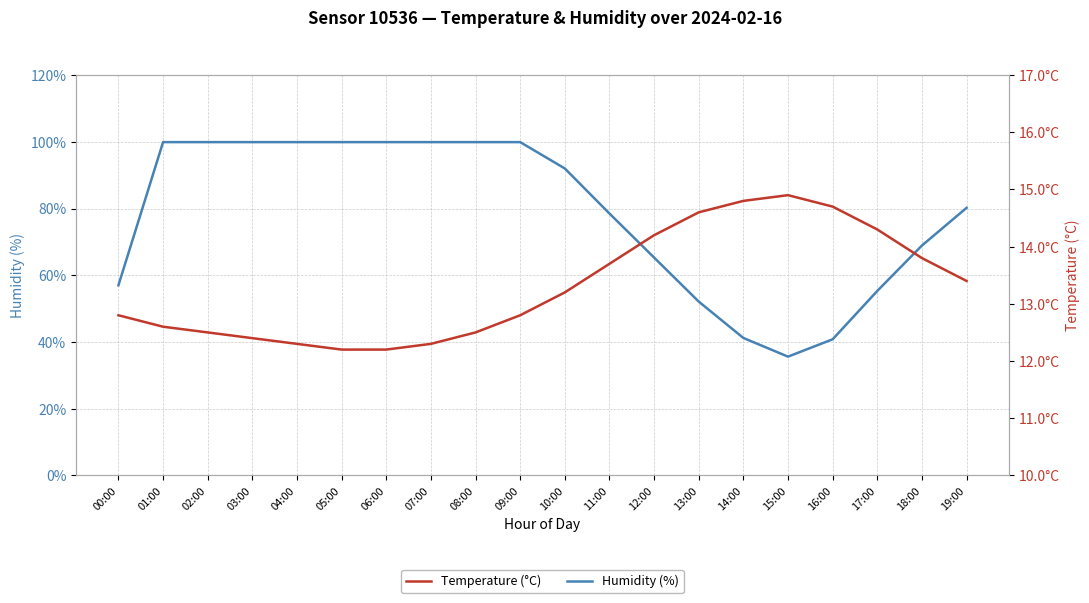

Rank the series at 15:00 from lowest to highest value.

Temperature (°C), Humidity (%)